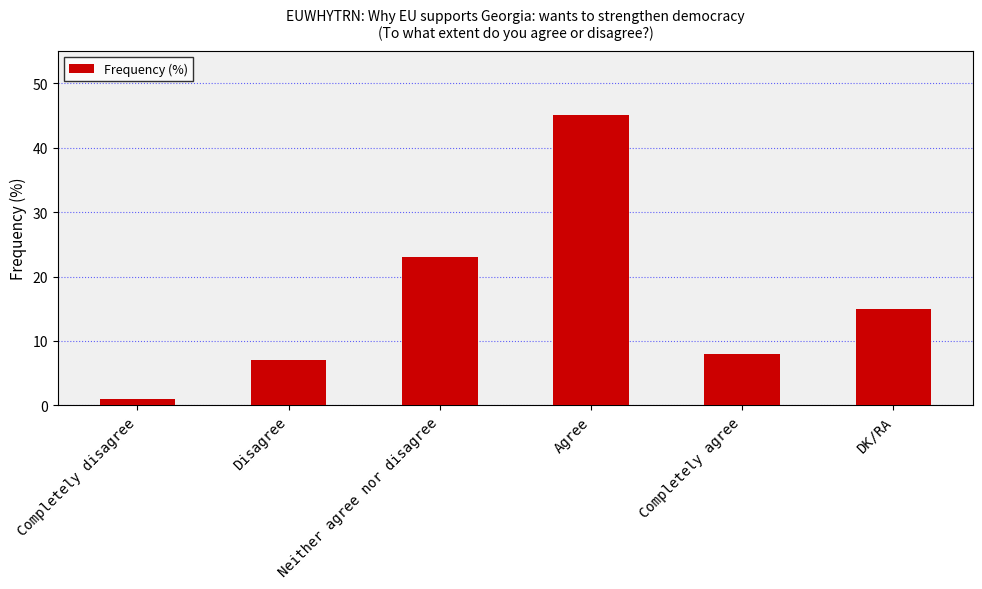

Rank the categories by value from lowest to highest.

Completely disagree, Disagree, Completely agree, DK/RA, Neither agree nor disagree, Agree